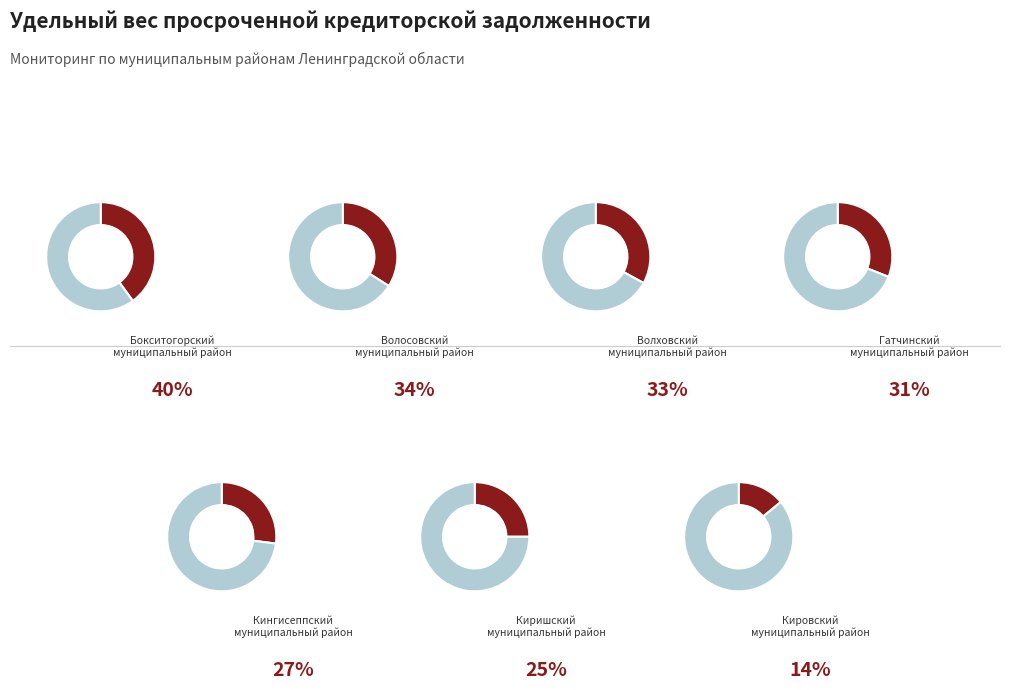

Which category has the smallest portion of the pie?

Кировский
муниципальный район